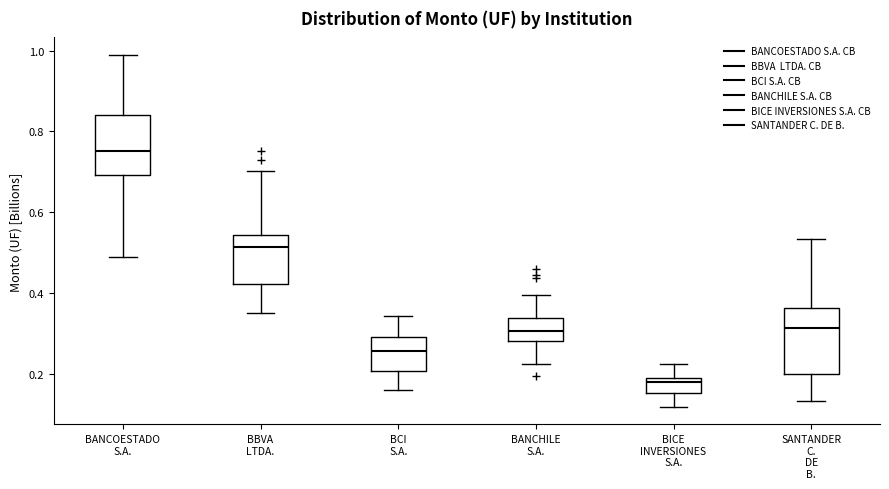

Reading left to right, transcribe this box plot: for each box, give where its median line is, the range the box spans, and where its two whiskers end, as read against the y-axis. The values are not printed on the chart, so give them approximately, as read against the axis.

BANCOESTADO S.A.: median 0.76, box 0.70 to 0.84, whiskers 0.50 to 0.98
BBVA LTDA.: median 0.52, box 0.42 to 0.54, whiskers 0.36 to 0.70
BCI S.A.: median 0.26, box 0.20 to 0.30, whiskers 0.16 to 0.34
BANCHILE S.A.: median 0.30, box 0.28 to 0.34, whiskers 0.22 to 0.40
BICE INVERSIONES S.A.: median 0.18, box 0.16 to 0.20, whiskers 0.12 to 0.22
SANTANDER C. DE B.: median 0.32, box 0.20 to 0.36, whiskers 0.14 to 0.54